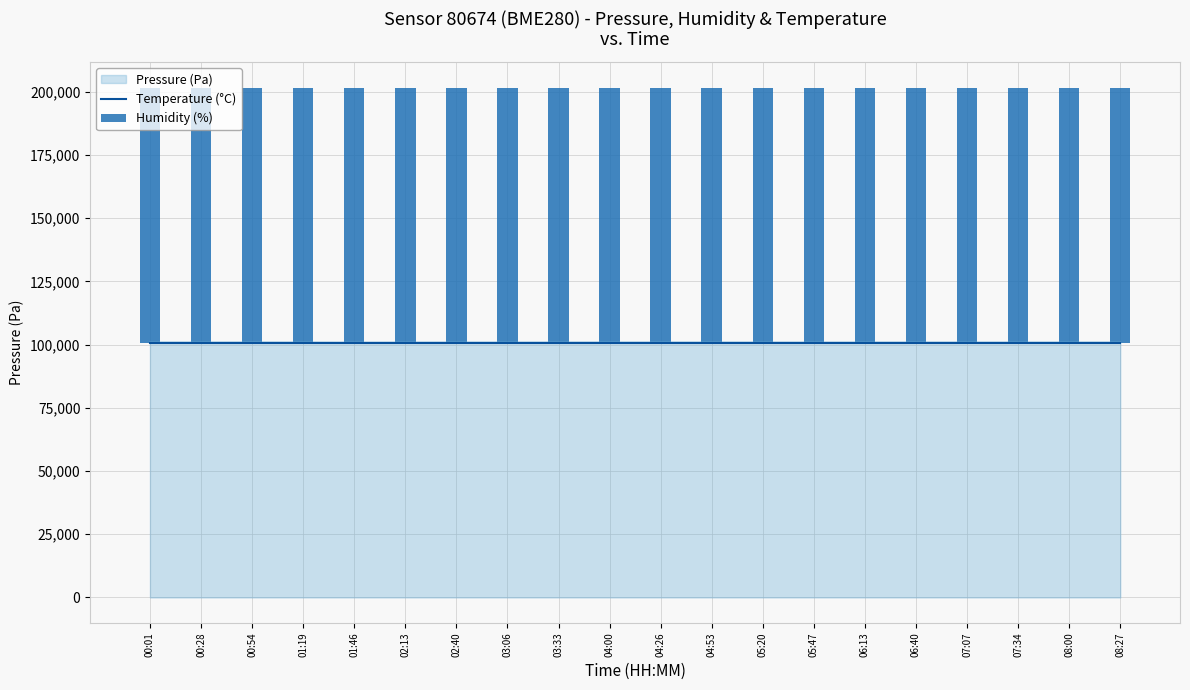

Rank the categories by Humidity (%) value from highest to lowest.

03:06, 02:40, 01:19, 03:33, 02:13, 04:00, 01:46, 04:26, 04:53, 05:20, 05:47, 06:13, 00:54, 06:40, 07:07, 07:34, 00:28, 08:00, 08:27, 00:01